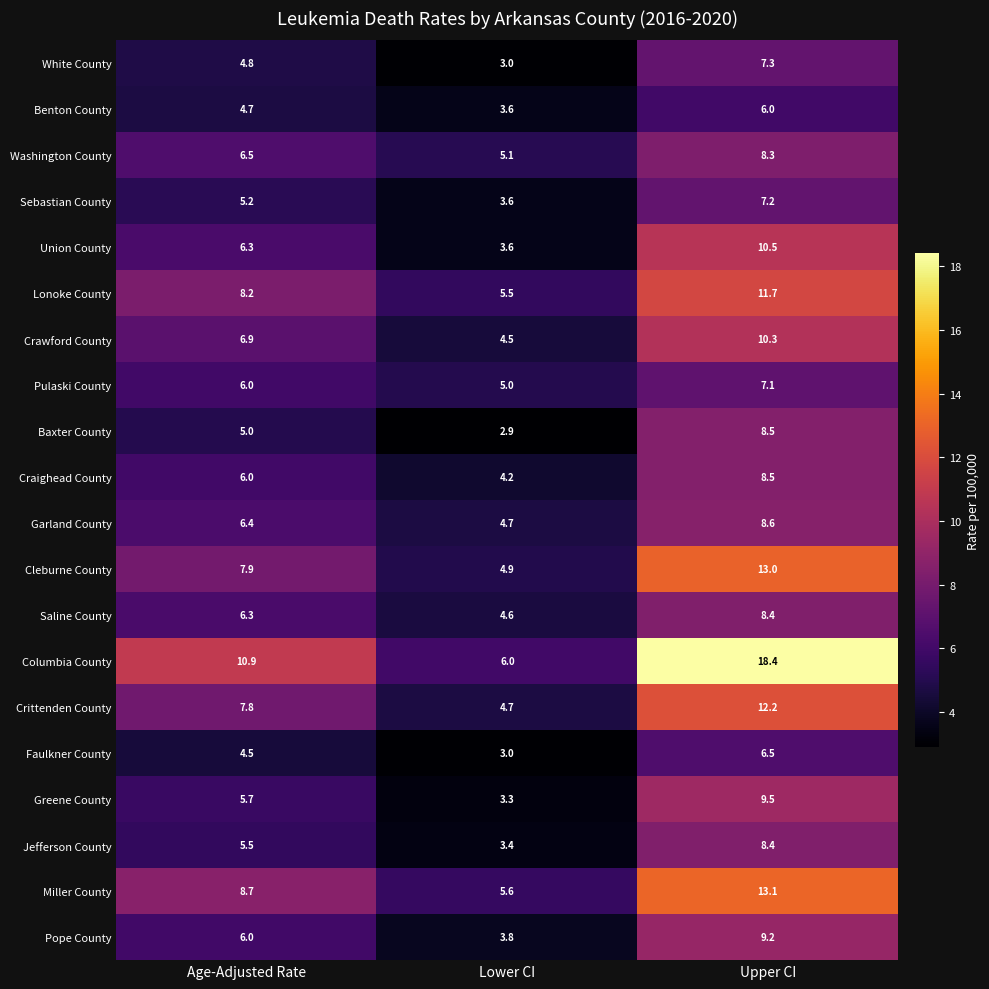

What is the maximum value shown in the chart?

18.4